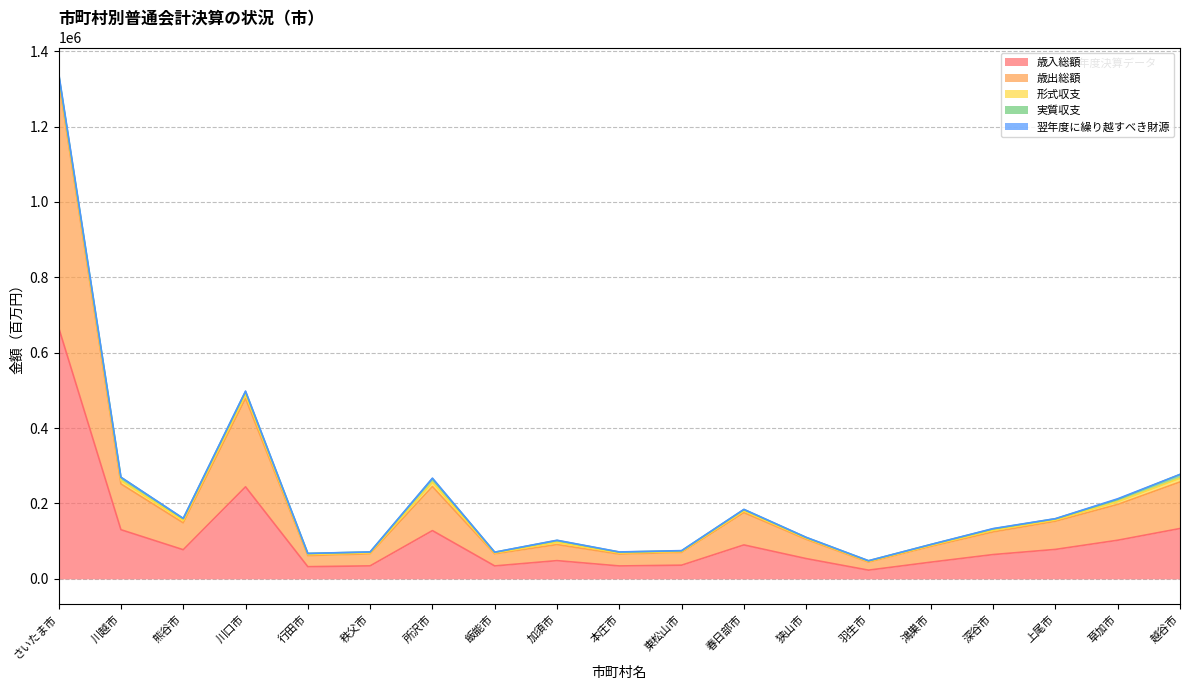

Which series has the widest spread of values?

歳入総額